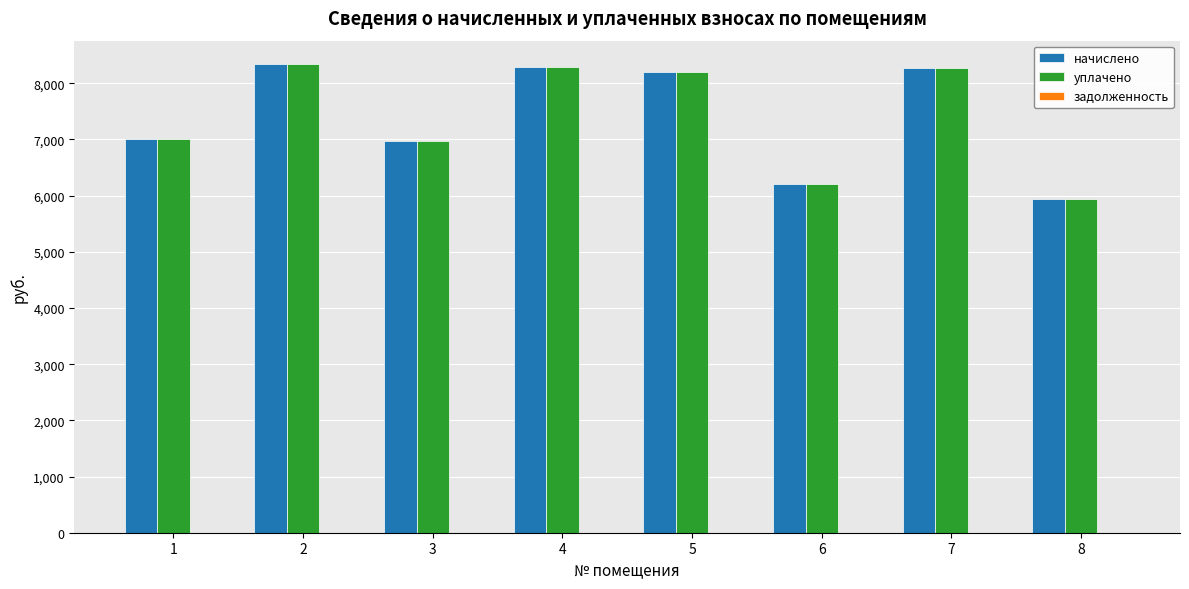

What is the value of the начислено bar at the 4th from the left?

8294.4